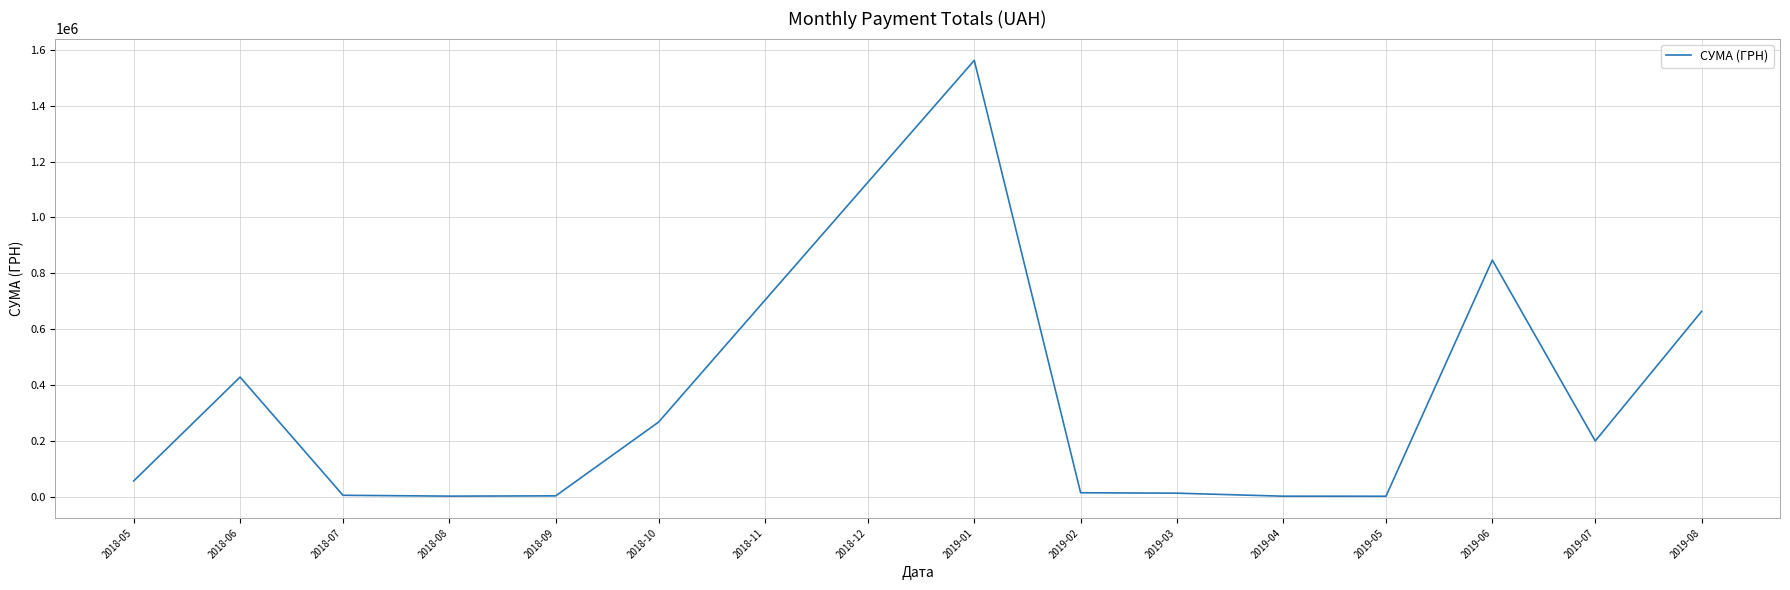

Between 2018-05 and 2018-10, which is larger?

2018-10